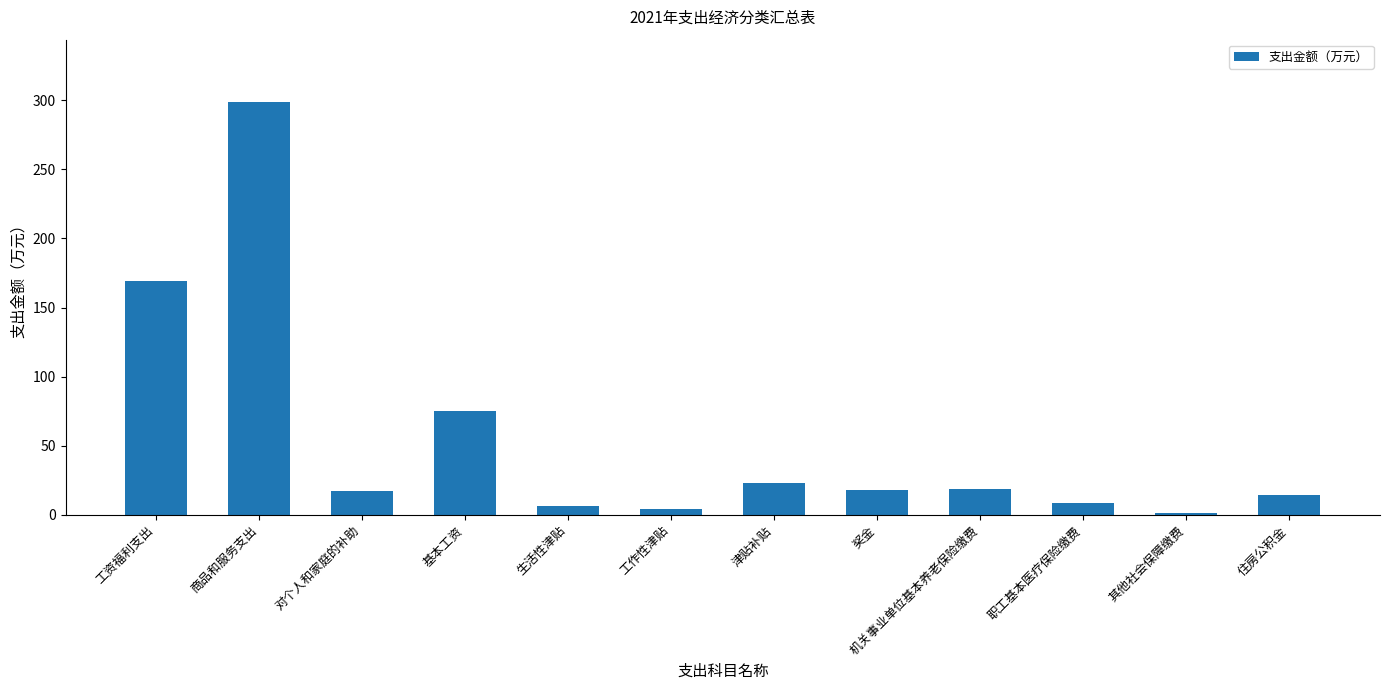

How many bars are there in total?

12